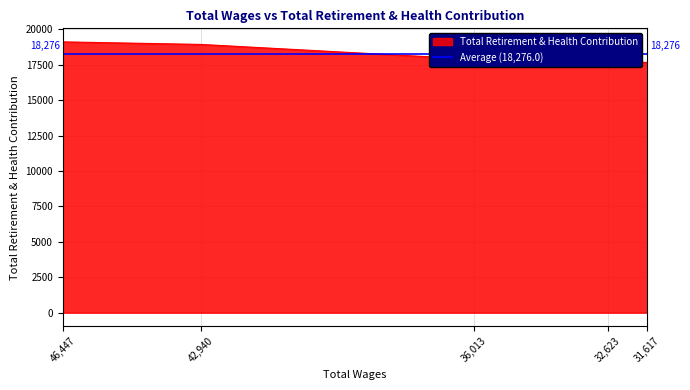

What is the change in value from 46447.0 to 36013.0?

-1223